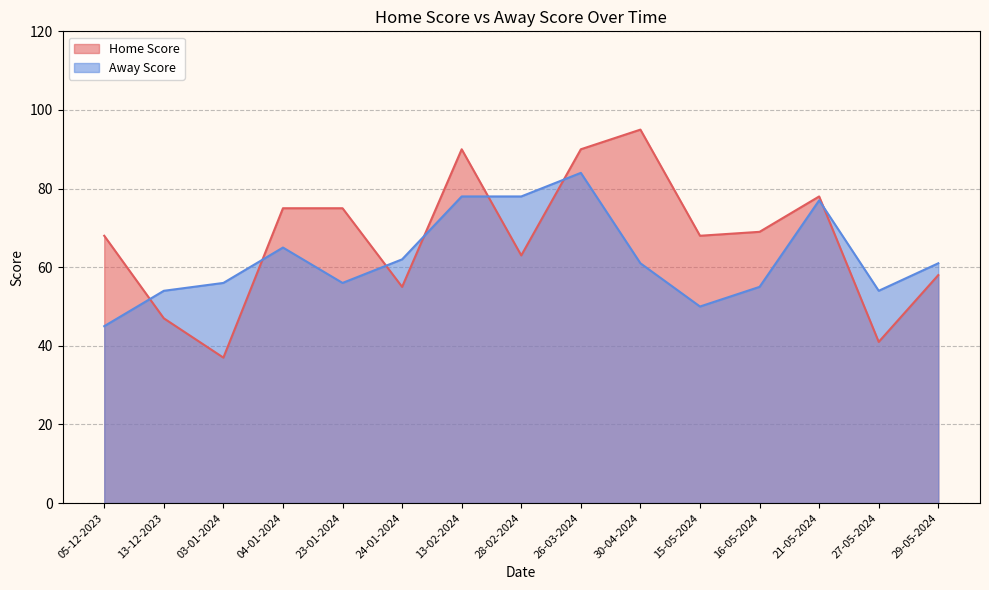

How many times do Away Score and Home Score cross each other?

7